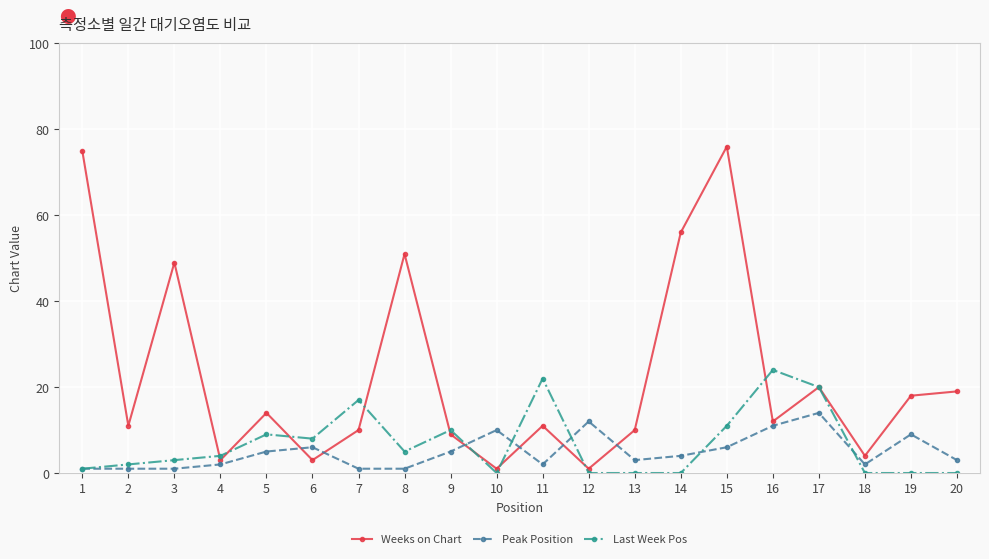

What are all the series names shown in the legend?

Weeks on Chart, Peak Position, Last Week Pos